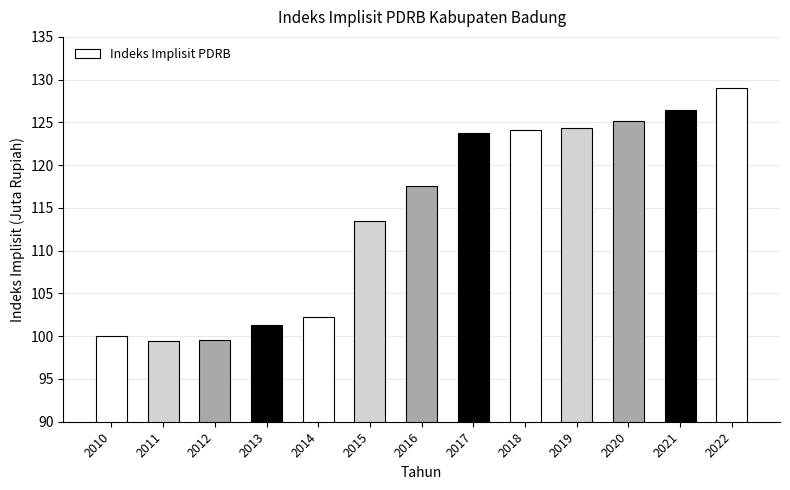

What is the value of the 11th bar from the left?

125.1